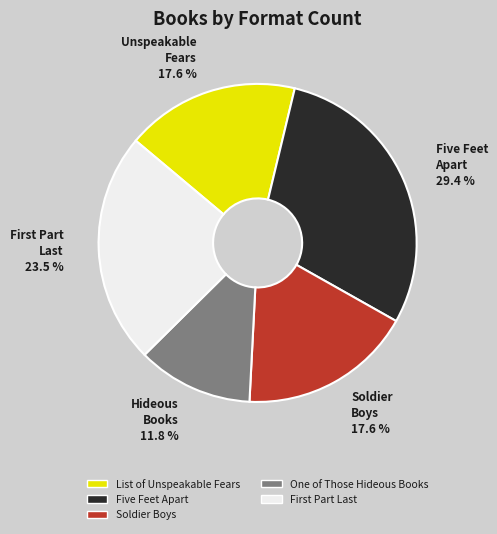

The One of Those Hideous Books slice represents 6% of the pie. True or false?

False